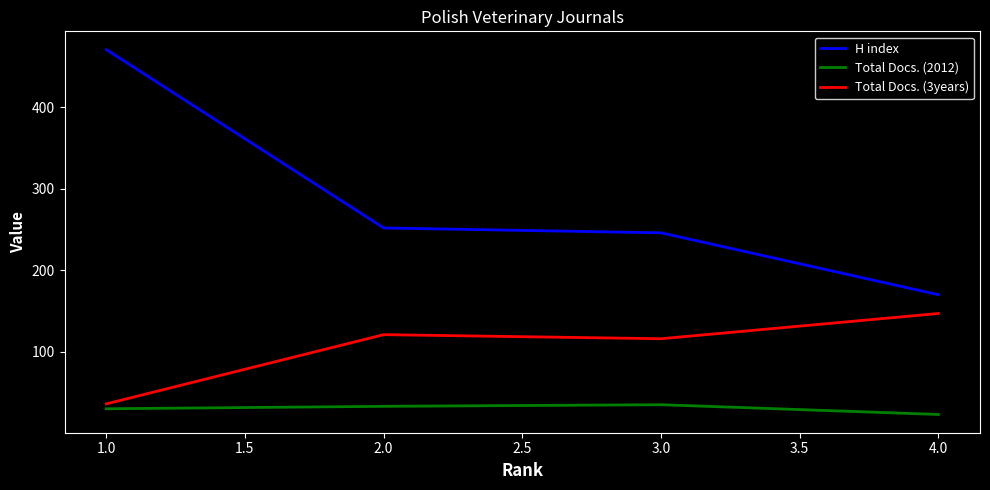

Does the chart display data point markers on the line(s)?

No